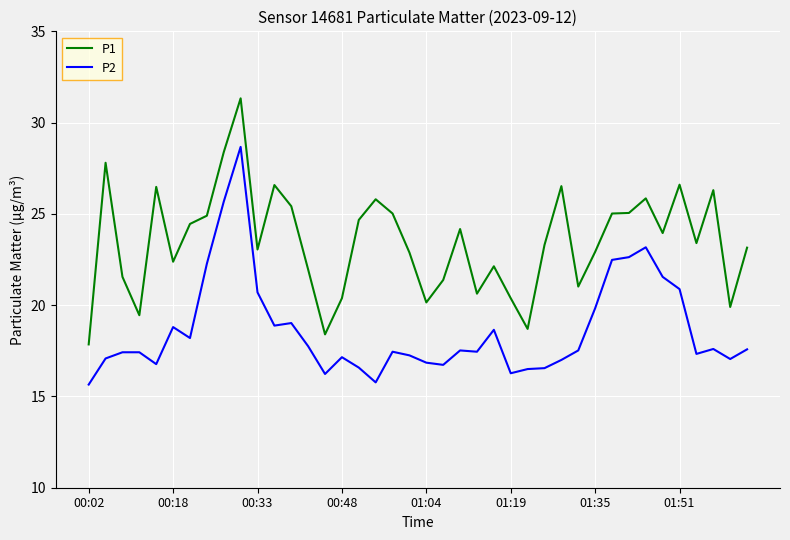

True or false: P1 and P2 cross at least once.

False